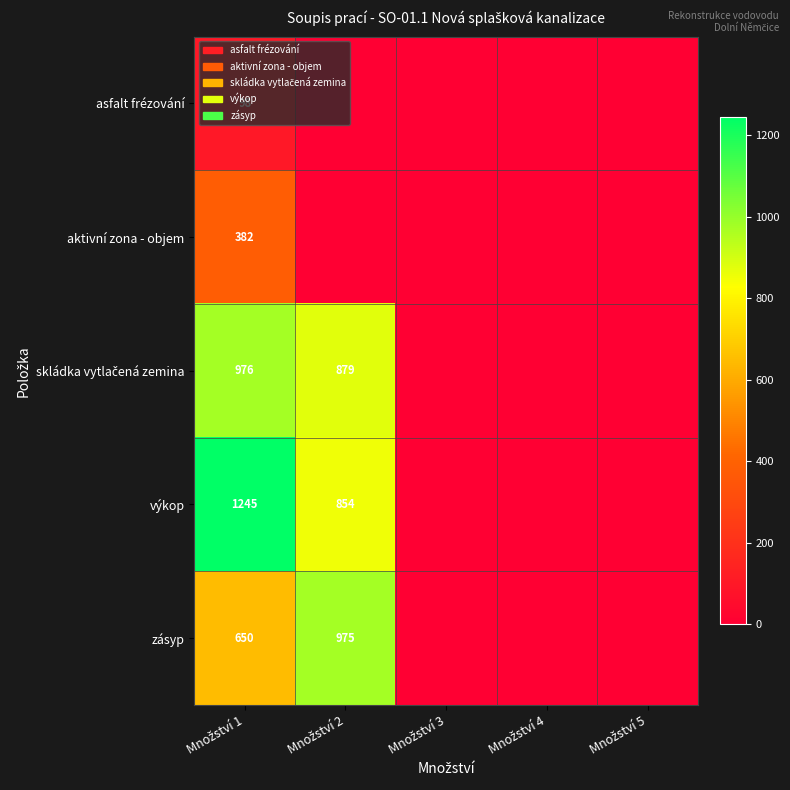

At which label is zásyp closest to 487?

Množství 1